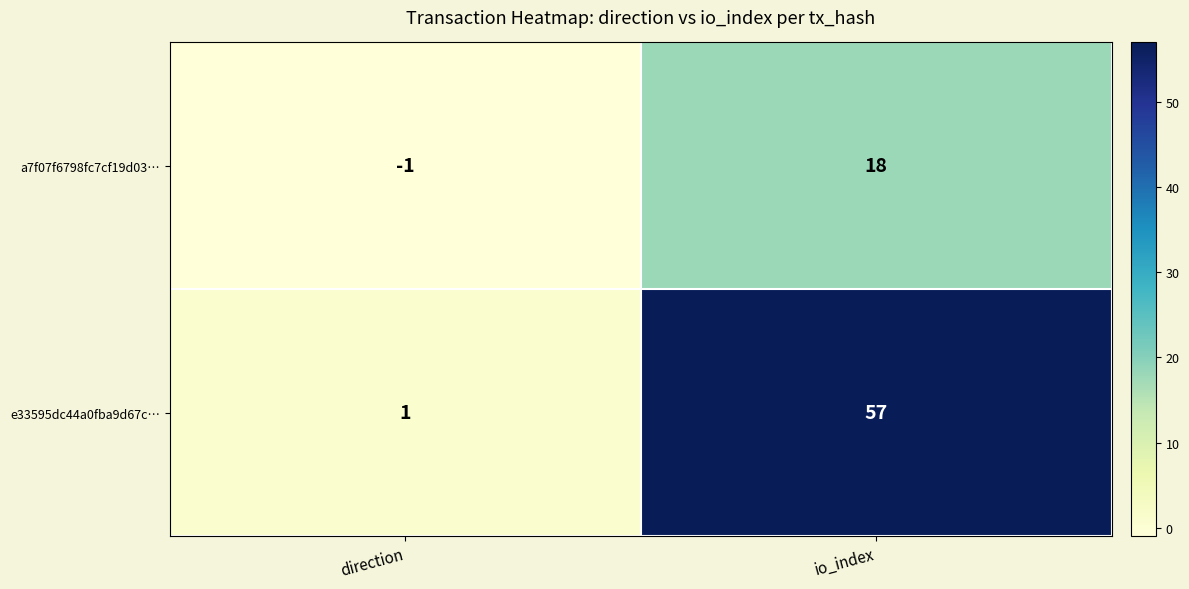

How many values in the a7f07f6798fc7cf19d03… series are below 18?

1